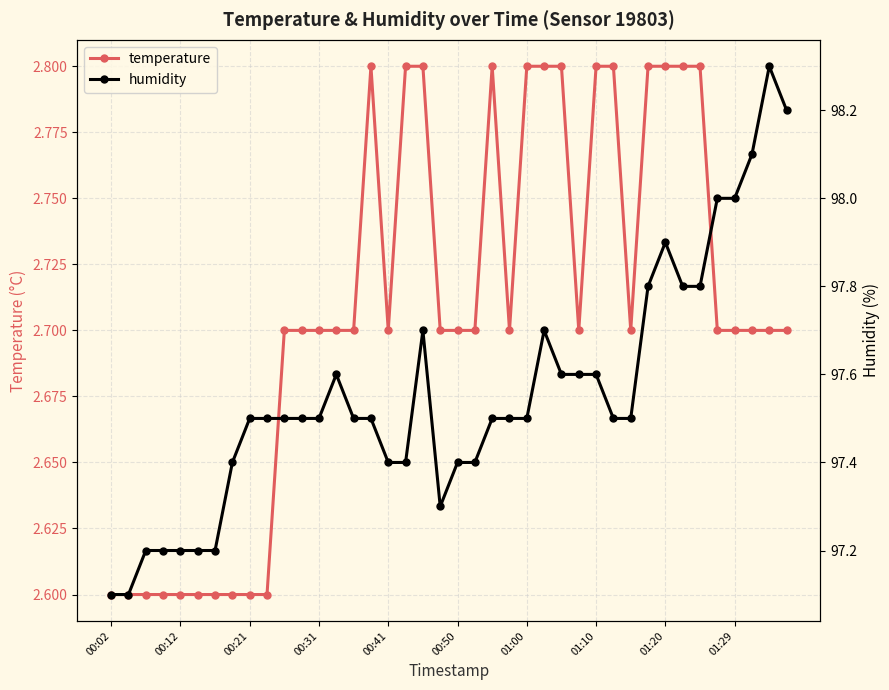

True or false: temperature has more than 2 points higher than both neighbors.

False